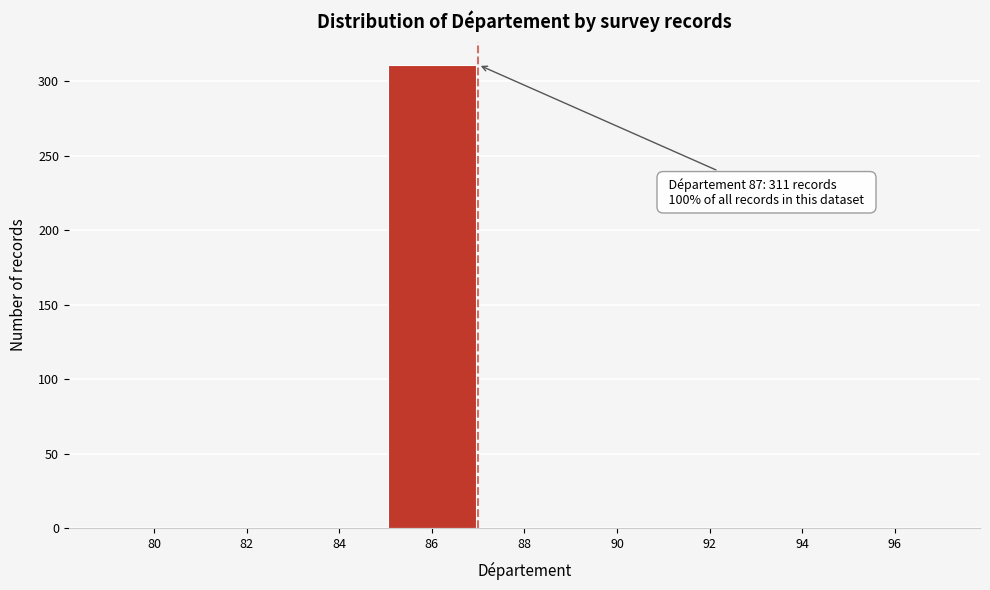

Reading right to left, list all the values displayed in this chart.

96=0	94=0	92=0	90=0	88=0	86=311	84=0	82=0	80=0